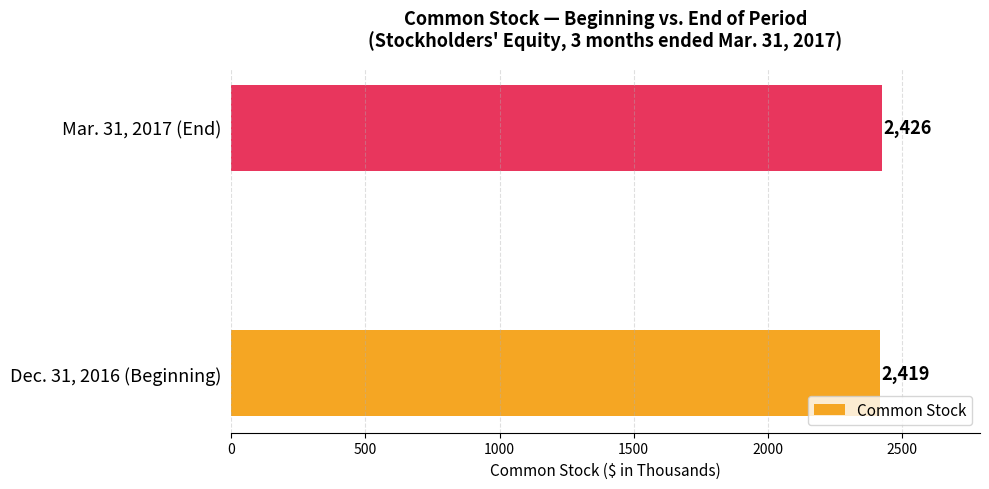

Which category has the highest value across all series?

Mar. 31, 2017 (End)